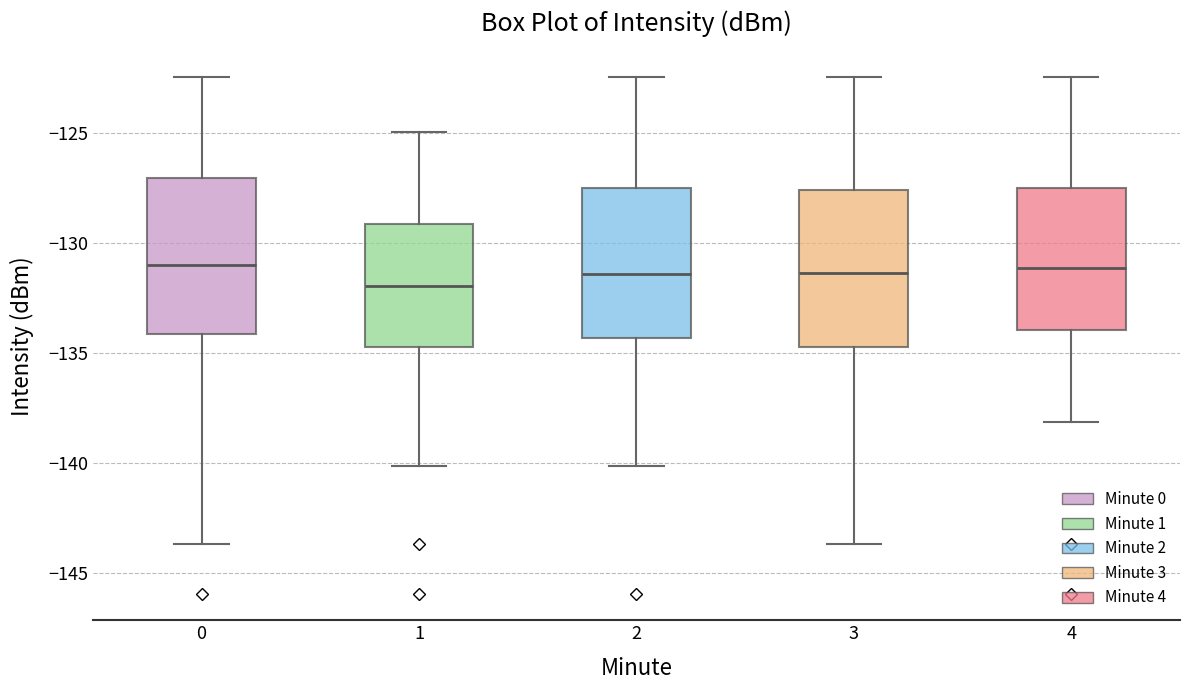

Where is the upper edge of the box at x = 1 on the y-axis? The values are not printed on the chart, so give them approximately, as read against the axis.

-129.0